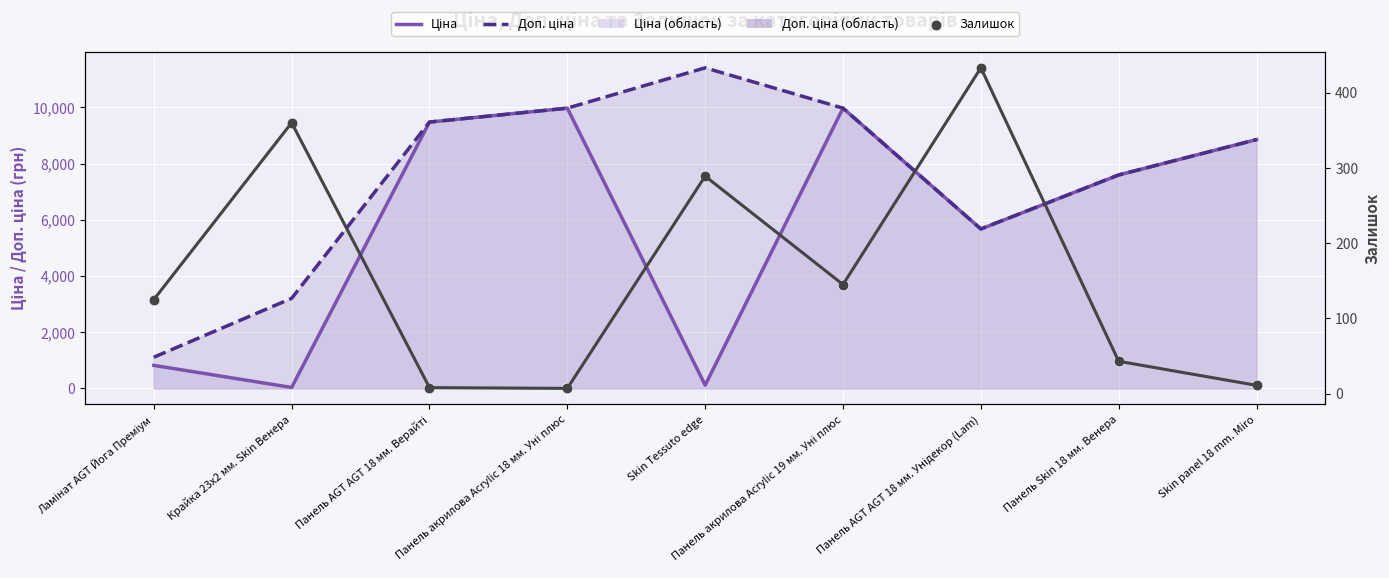

Which series has the widest spread of Y values?

Доп. ціна